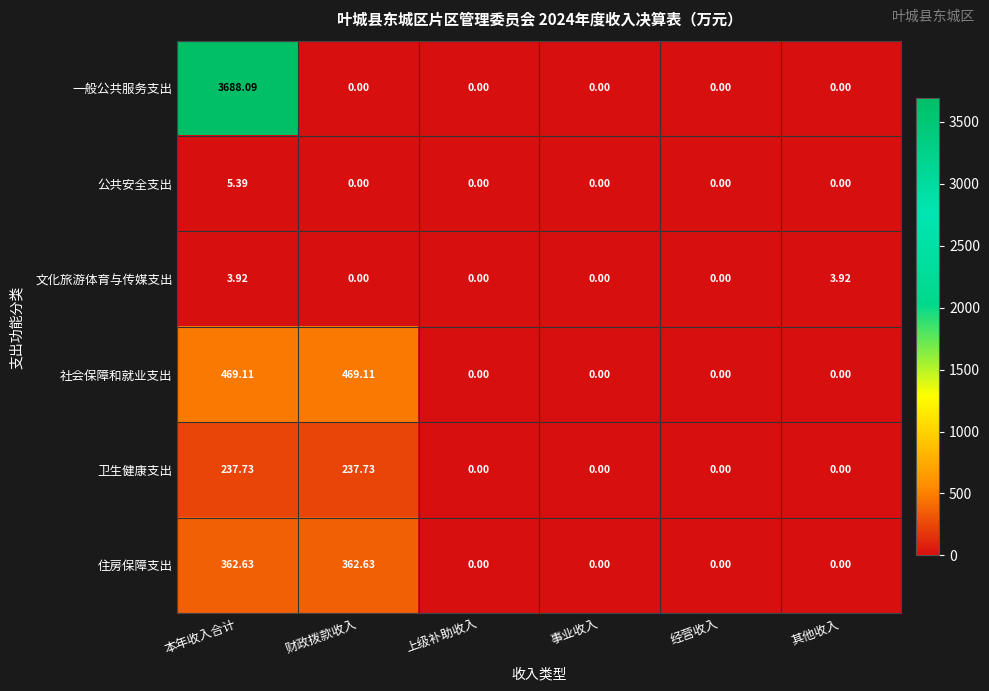

Rank the series by their maximum value, from highest to lowest.

一般公共服务支出, 社会保障和就业支出, 住房保障支出, 卫生健康支出, 公共安全支出, 文化旅游体育与传媒支出